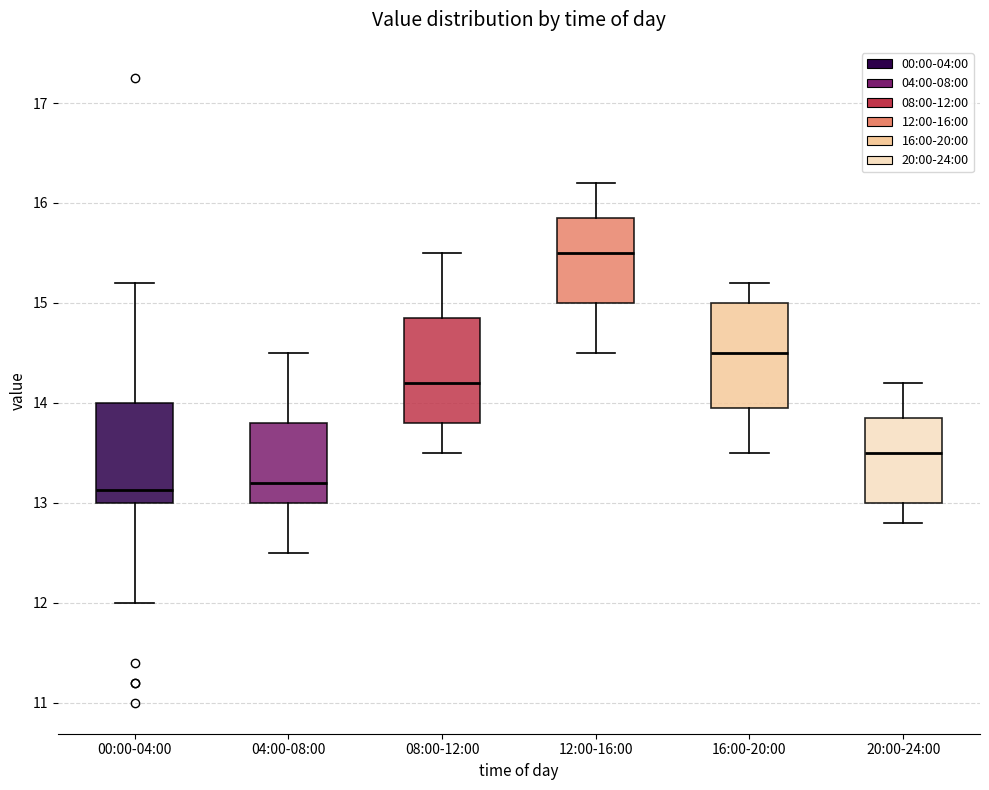

Where does the median line of the box for 00:00-04:00 sit on the y-axis? The values are not printed on the chart, so give them approximately, as read against the axis.

13.1